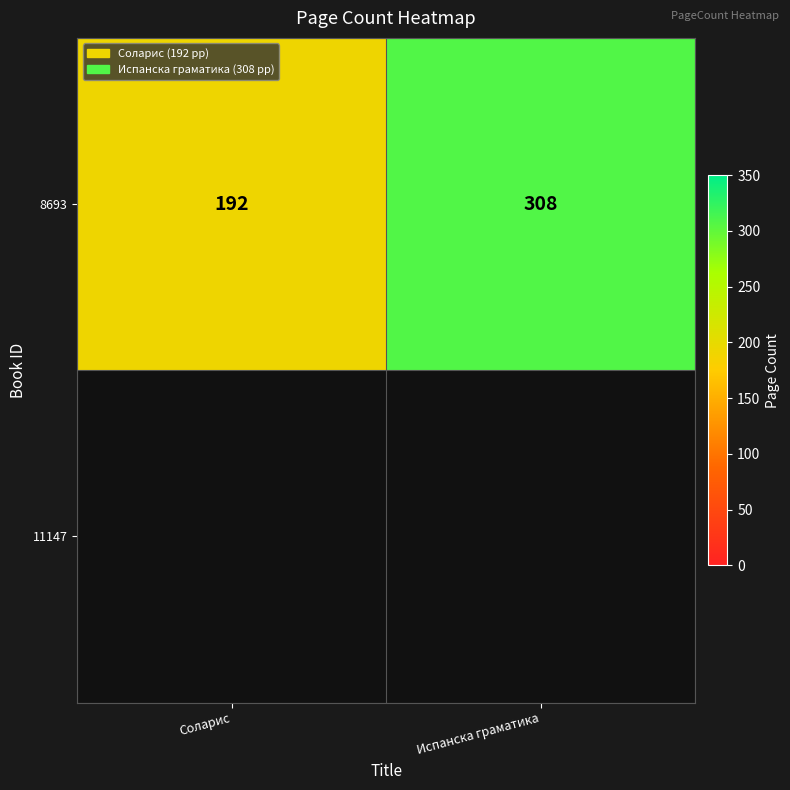

Reading right to left, transcribe all the data shown in this chart.

308	192